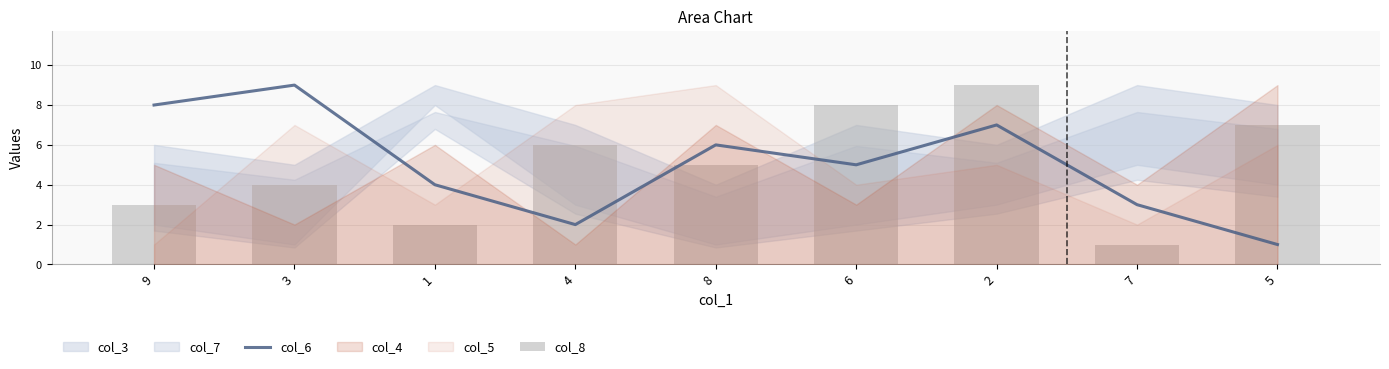

Rank the categories by col_6 value from highest to lowest.

3, 9, 2, 8, 6, 1, 7, 4, 5